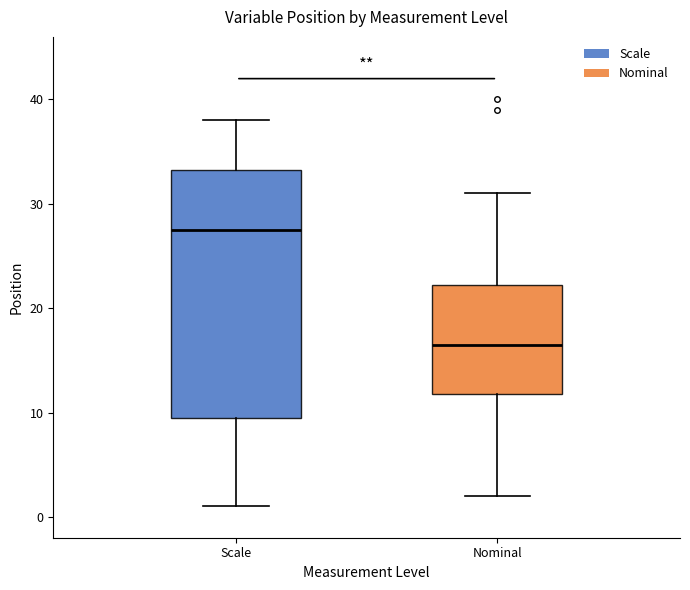

Which box has the lowest median line?

Nominal